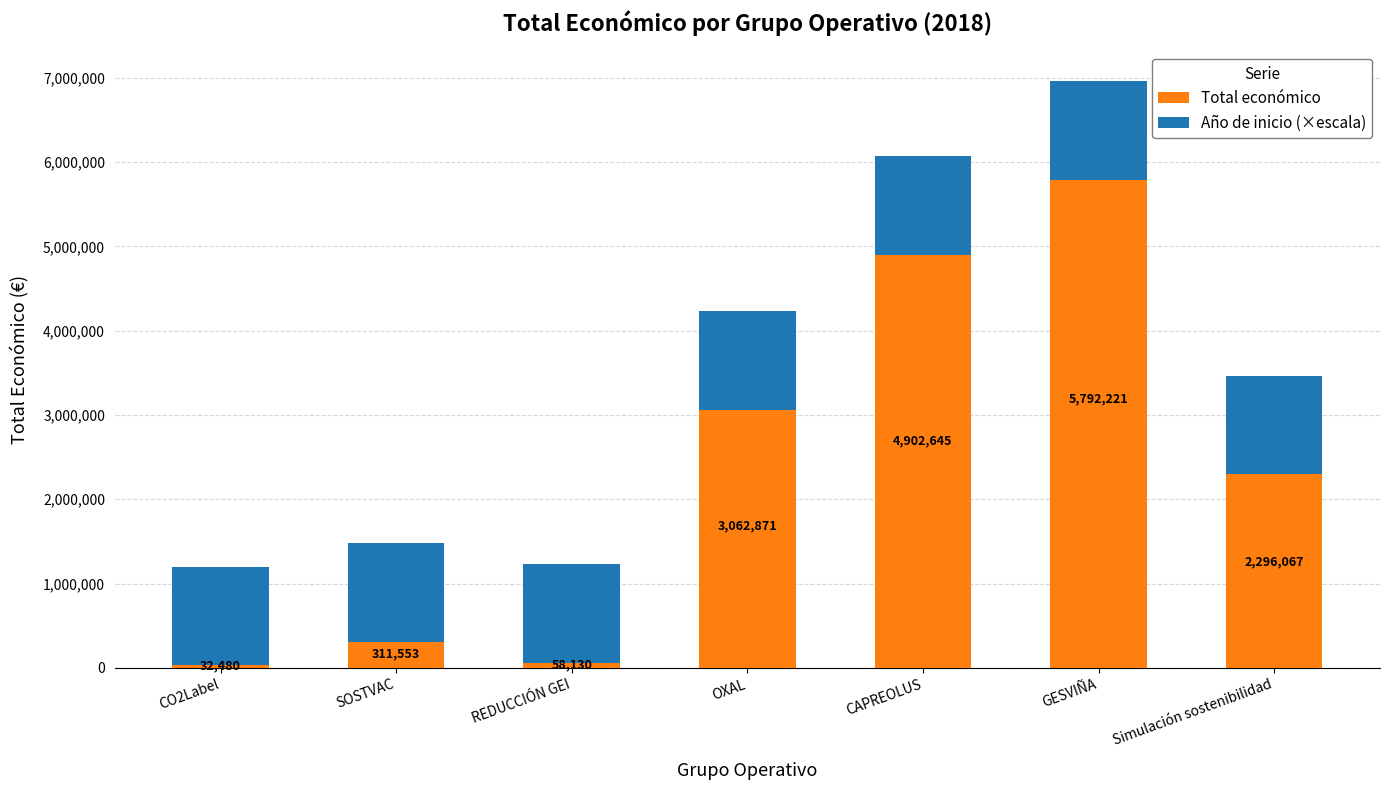

What is the highest value of the Total económico series?

5792221.0